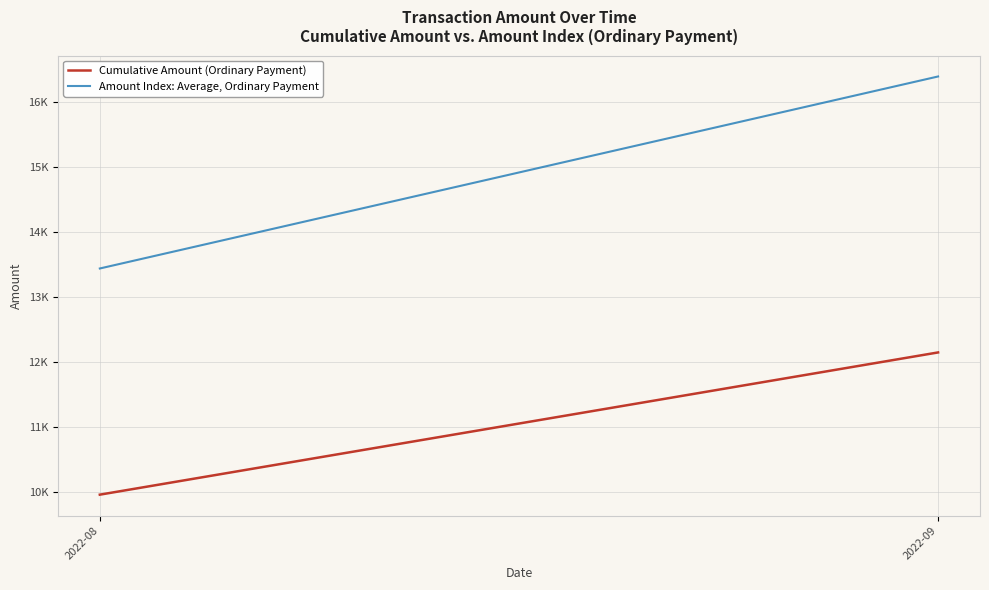

Which has a higher value, 2022-08 or 2022-09?

2022-09